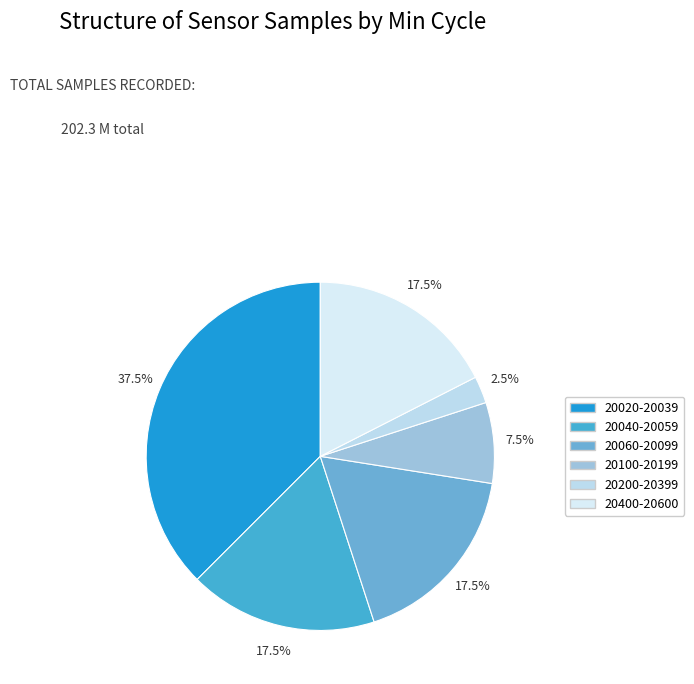

To the nearest percent, what is the average slice percentage?

17%